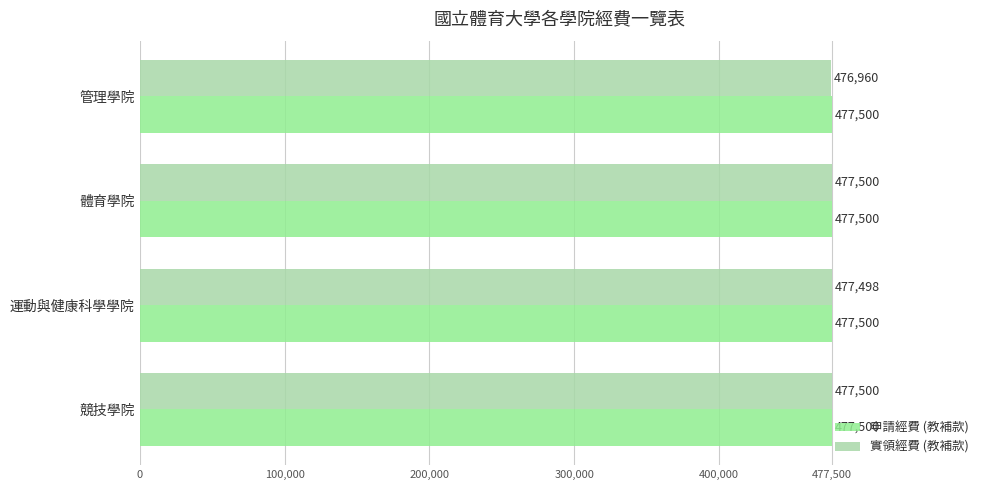

What is the difference between the maximum and minimum values in the 實領經費 (教補款) series?

540